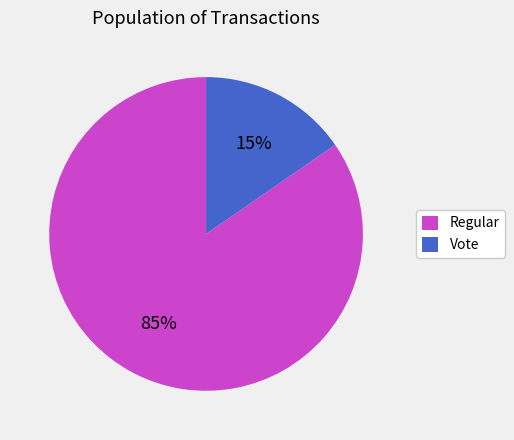

Do Regular and Vote together represent more than half of the pie?

Yes